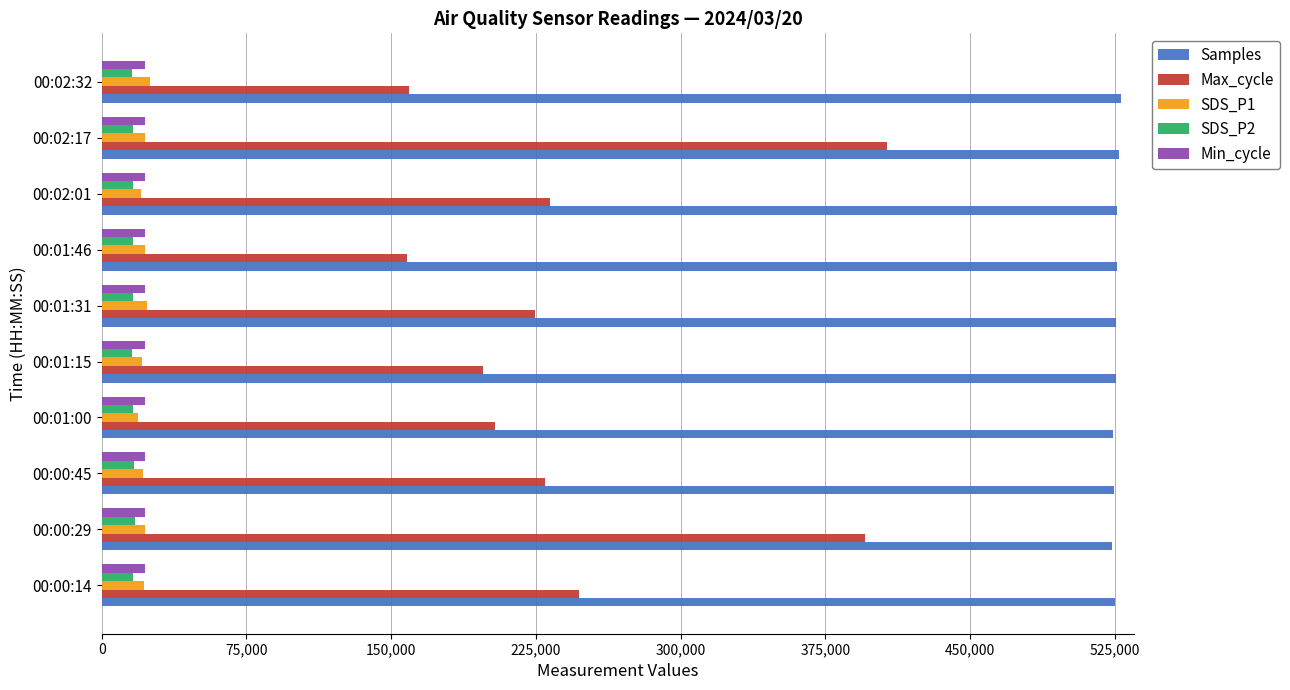

Which series has the largest total across all categories?

Samples